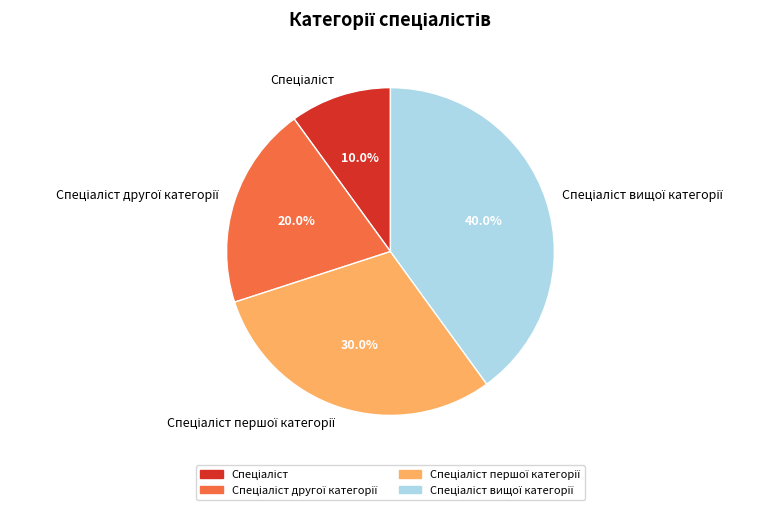

Is there a majority slice in this chart?

No